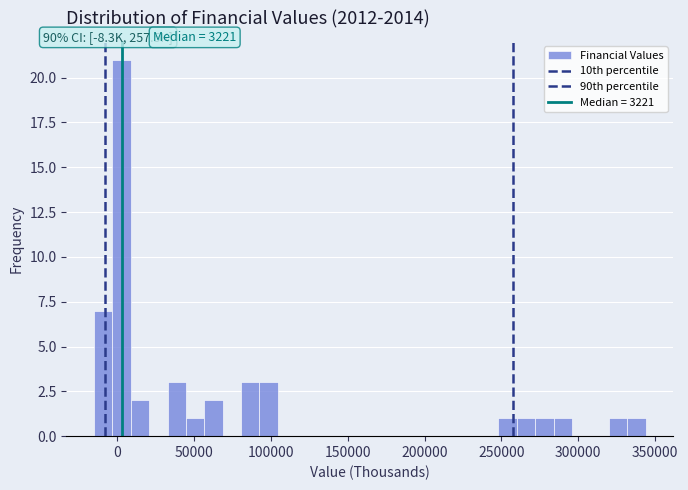

Read against the x-axis, roughly where is the centre of the tallest bar?

5000